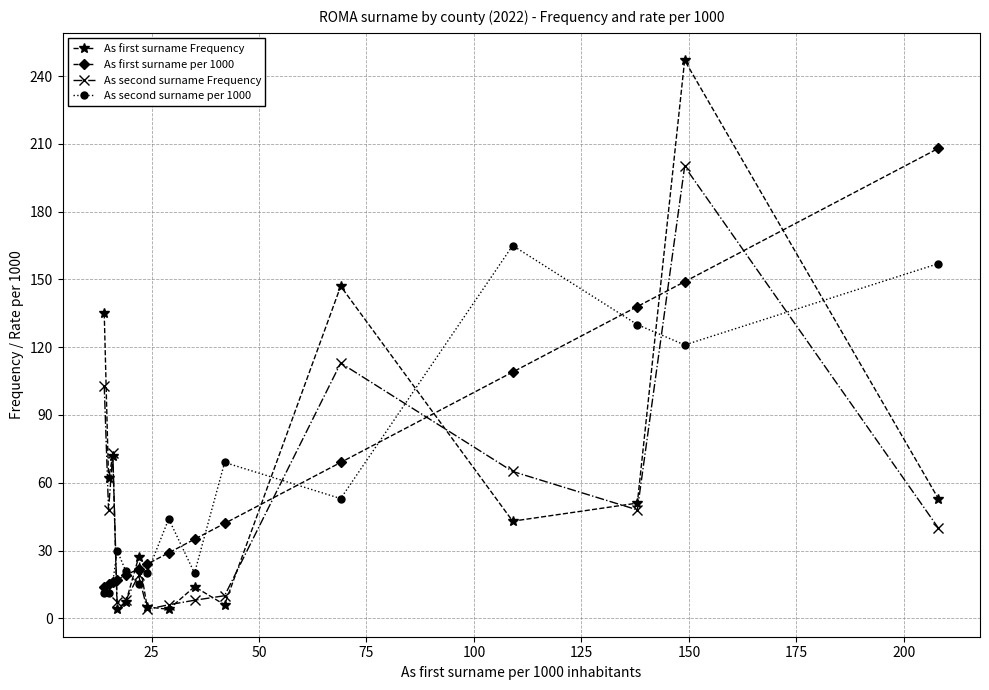

What is the maximum value for As second surname per 1000?

165